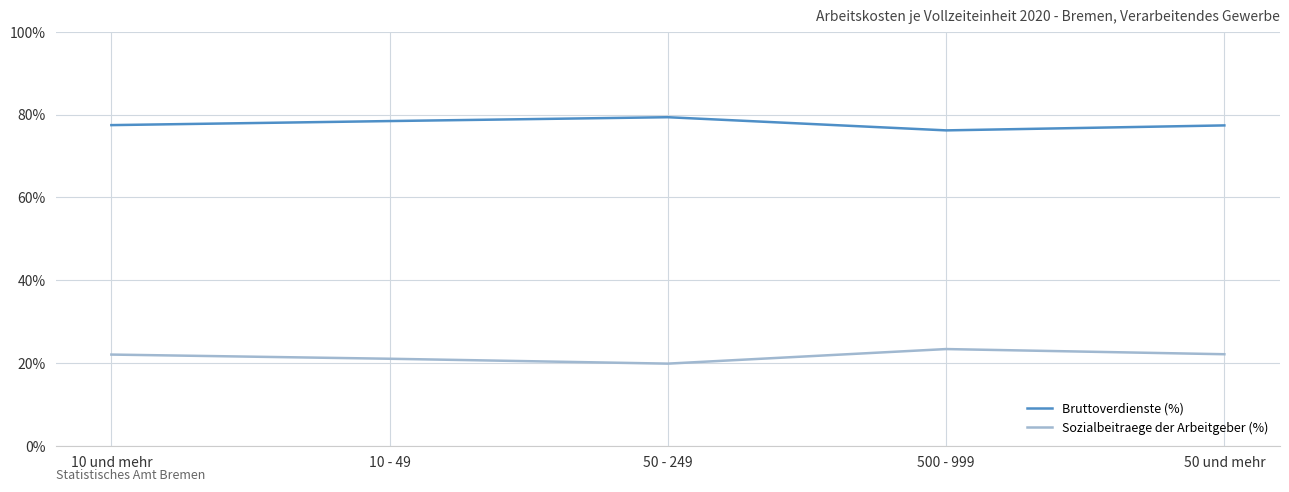

What is the approximate value of Bruttoverdienste (%) at 10 und mehr?

77.5